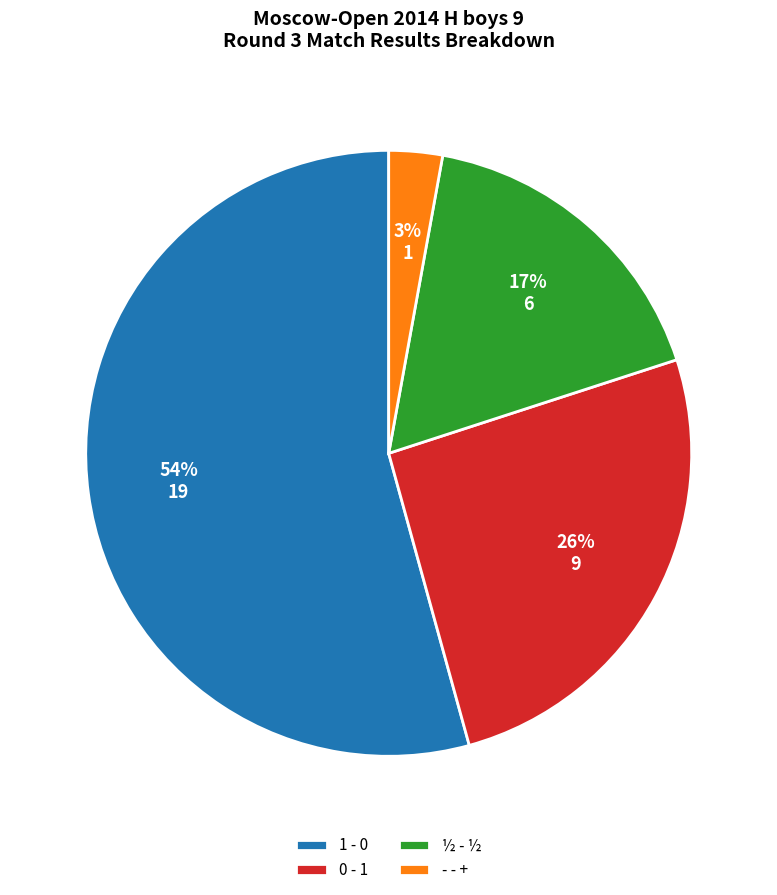

Approximately how many times larger is the value at 0 - 1 compared to ½ - ½?

1.5